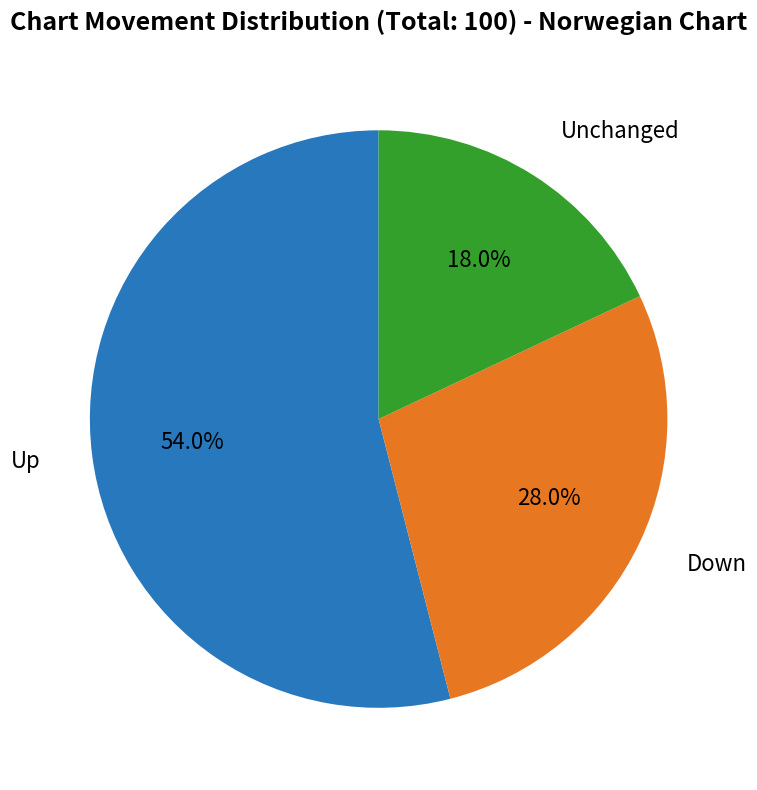

Is there a majority slice in this chart?

Yes